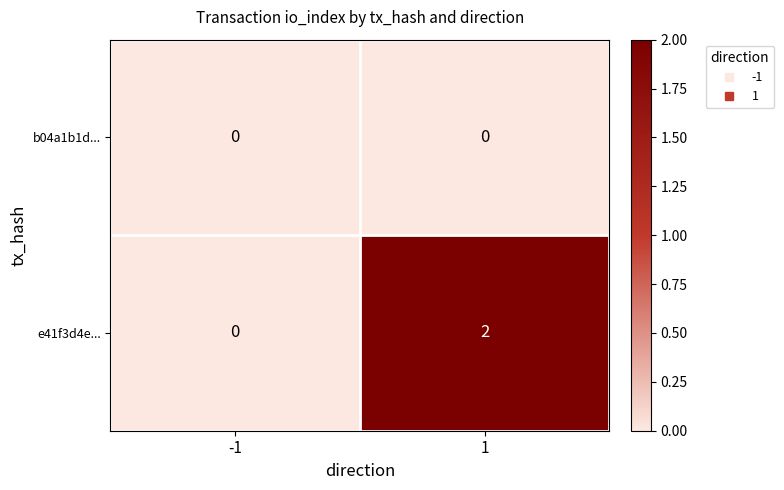

Reading left to right, list all the values displayed in this chart.

b04a1b1d...: -1=0	1=0
e41f3d4e...: -1=0	1=2